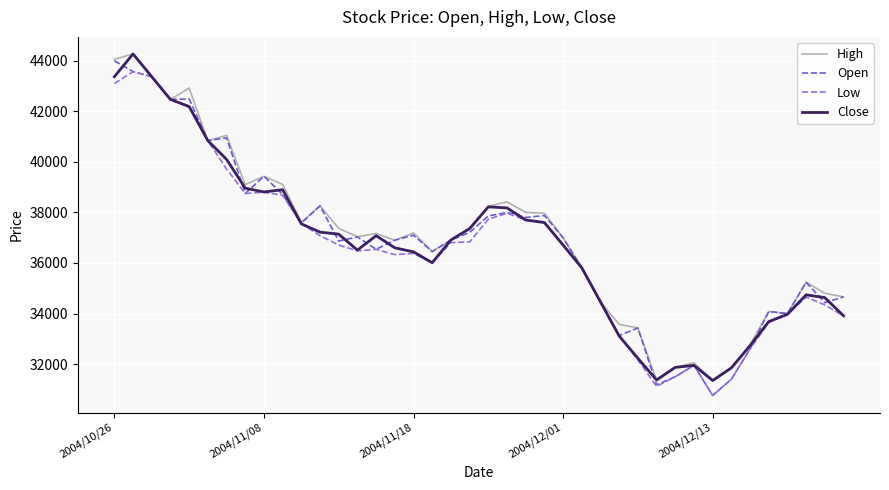

What are all the series names shown in the legend?

High, Open, Low, Close